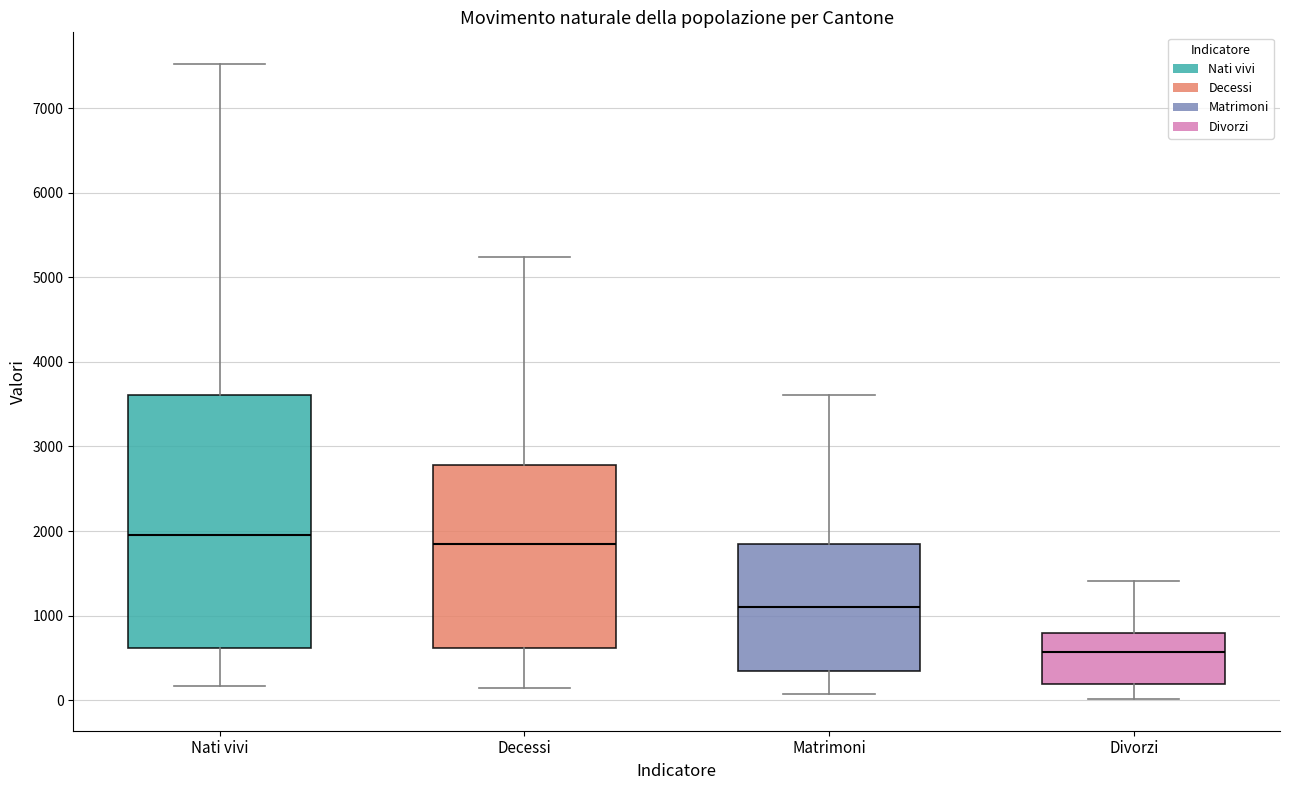

Which box is the tallest, from its lower edge to its upper edge?

Nati vivi